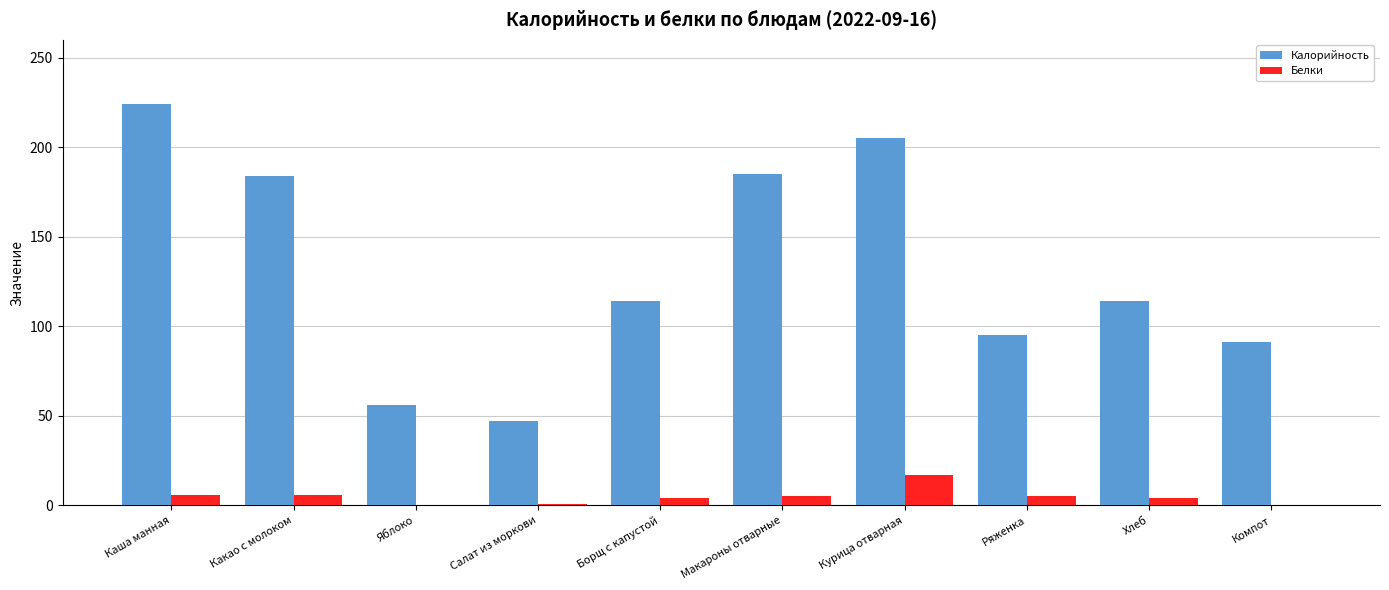

What is the sum of all Белки values?

48